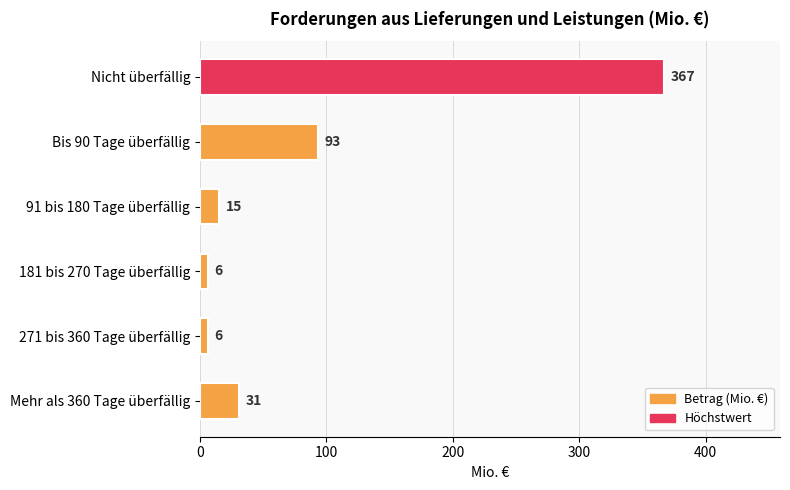

What is the greatest value displayed?

367